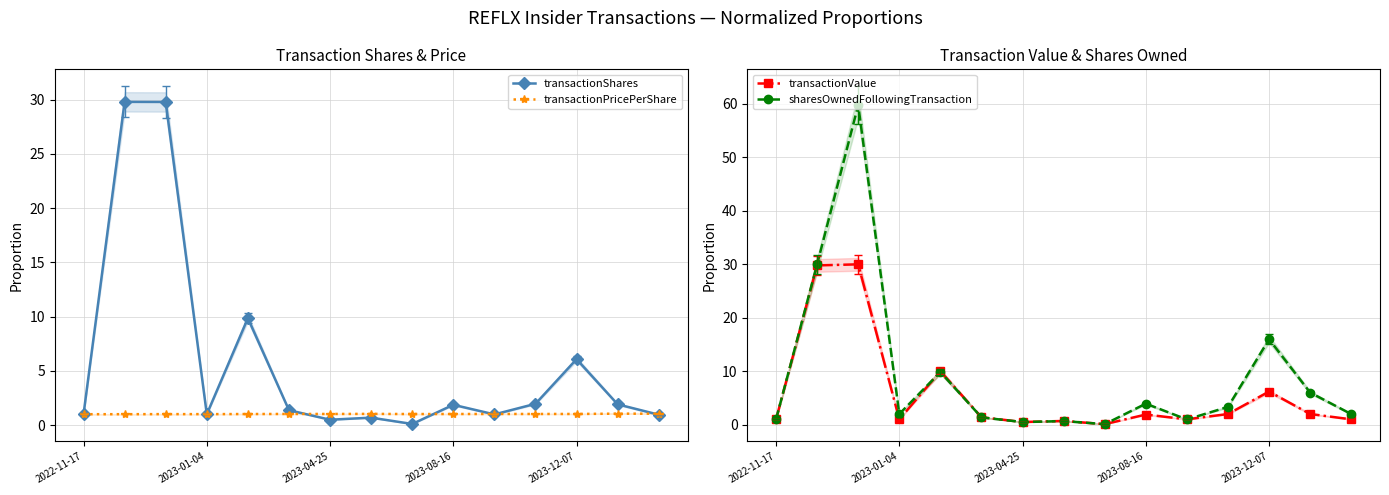

List the series in order of their peak value, lowest first.

transactionPricePerShare, transactionShares, transactionValue, sharesOwnedFollowingTransaction